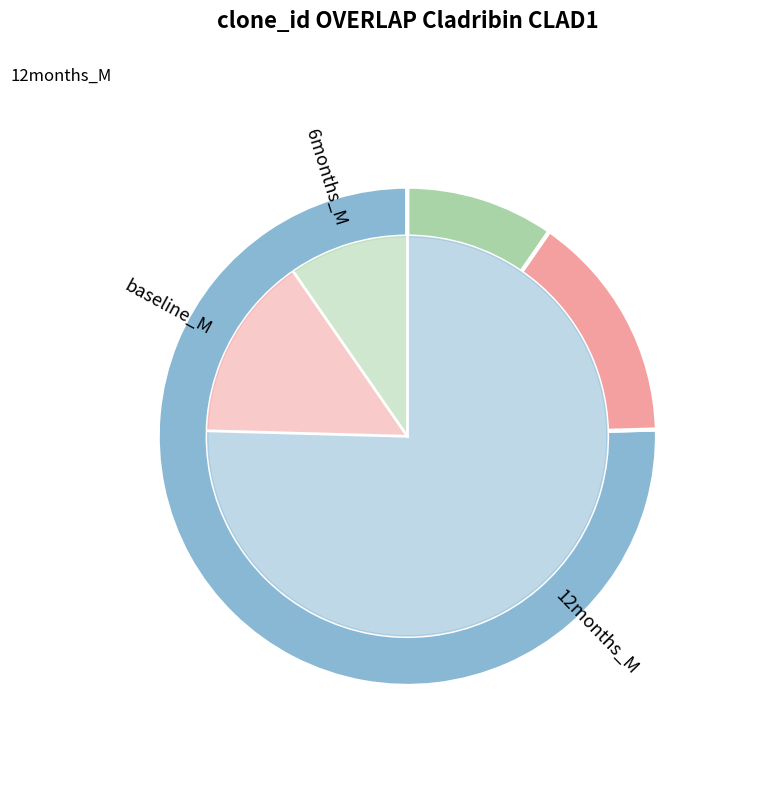

True or false: ENNETHORW accounts for 11% of the total.

False